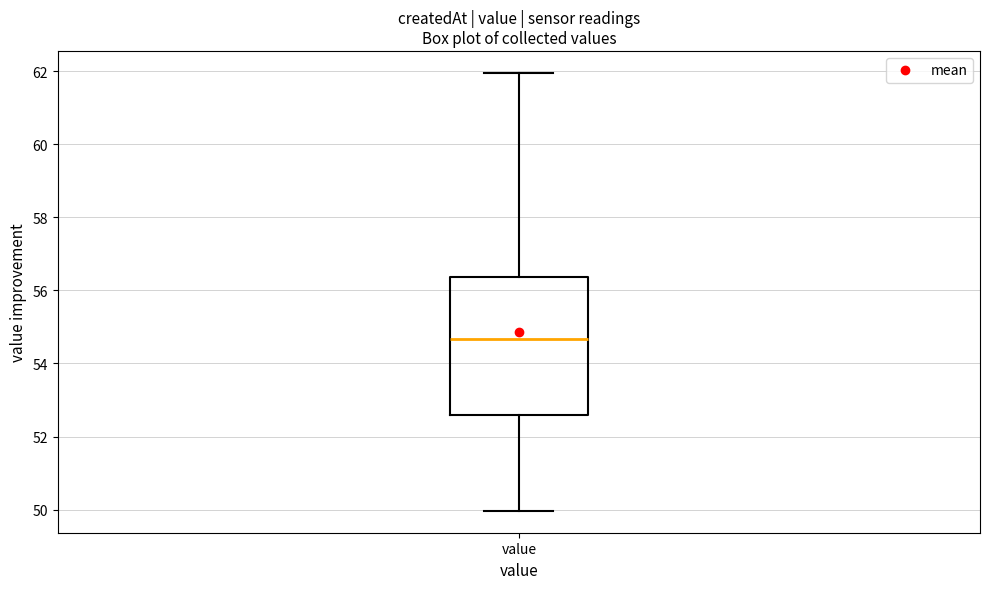

Read this box plot against the y-axis: the position of the median line, the range covered by the box, and the ends of both whiskers. The values are not printed on the chart, so give them approximately, as read against the axis.

median 54.6, box 52.6 to 56.4, whiskers 50.0 to 62.0